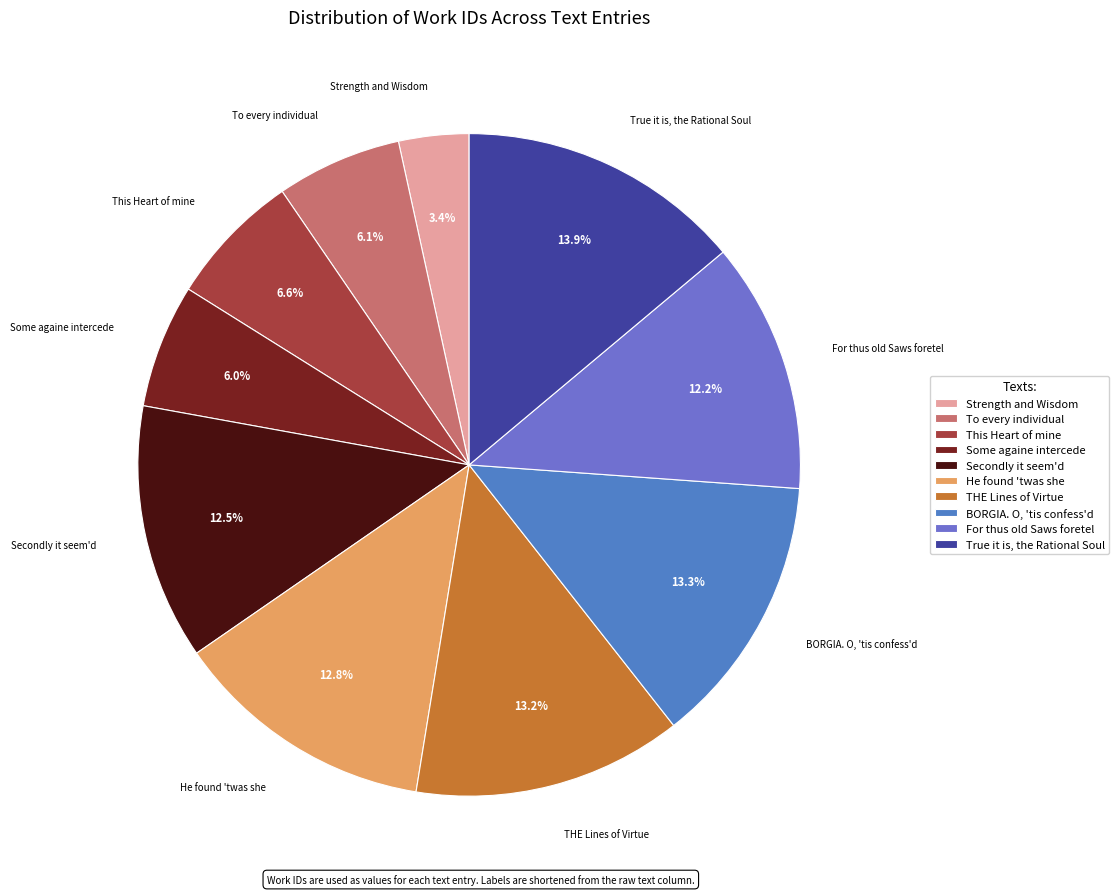

Rank the categories by value from lowest to highest.

Strength and Wisdom, Some againe intercede, To every individual, This Heart of mine, For thus old Saws foretel, Secondly it seem'd, He found 'twas she, THE Lines of Virtue, BORGIA. O, 'tis confess'd, True it is, the Rational Soul